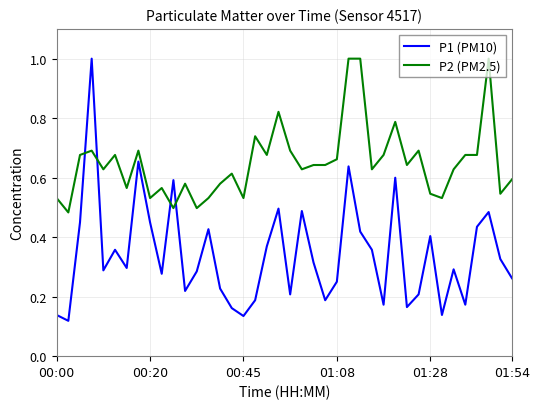

True or false: P1 (PM10) and P2 (PM2.5) cross at least once.

True